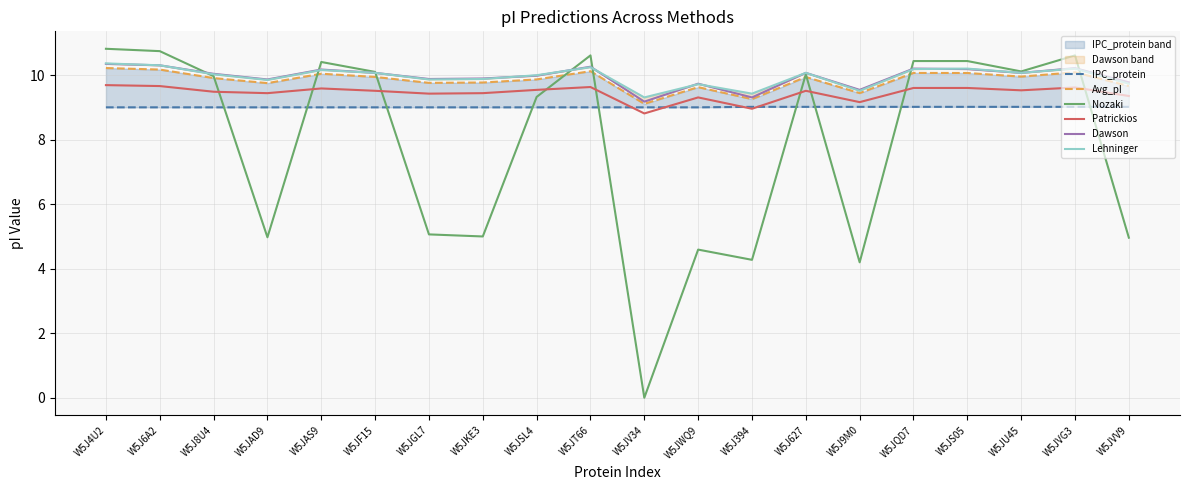

In Avg_pI, how many points are higher than both neighbors (excluding endpoints)?

6